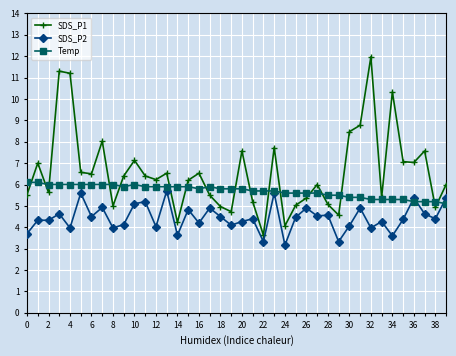

Which series has the widest spread of values?

SDS_P1